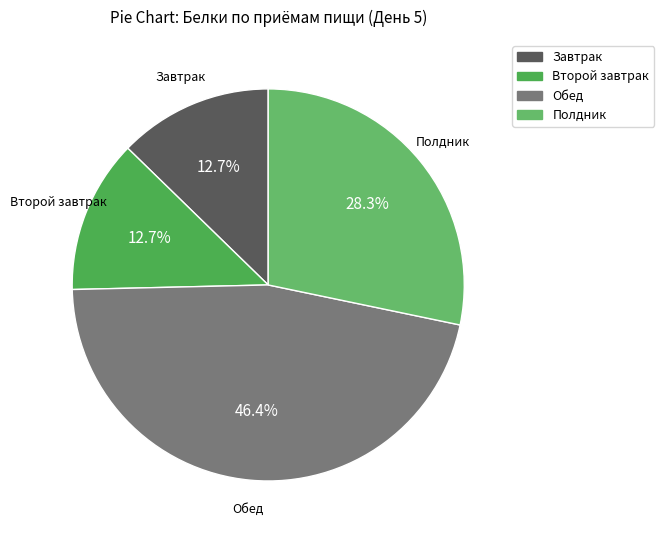

Count the number of slices in the pie.

4